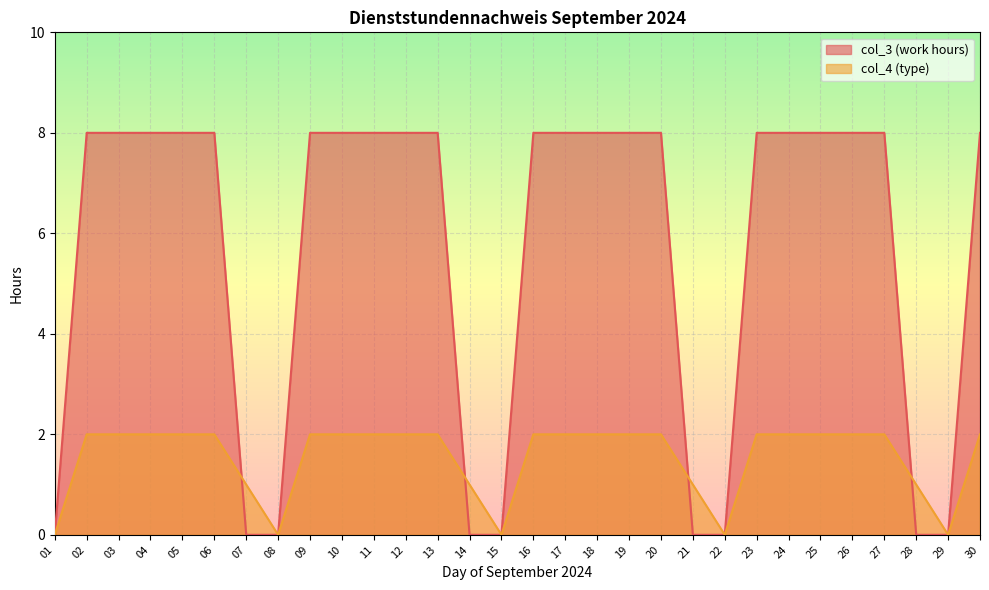

True or false: col_3 (work hours) has more than 0 interior local peaks.

False